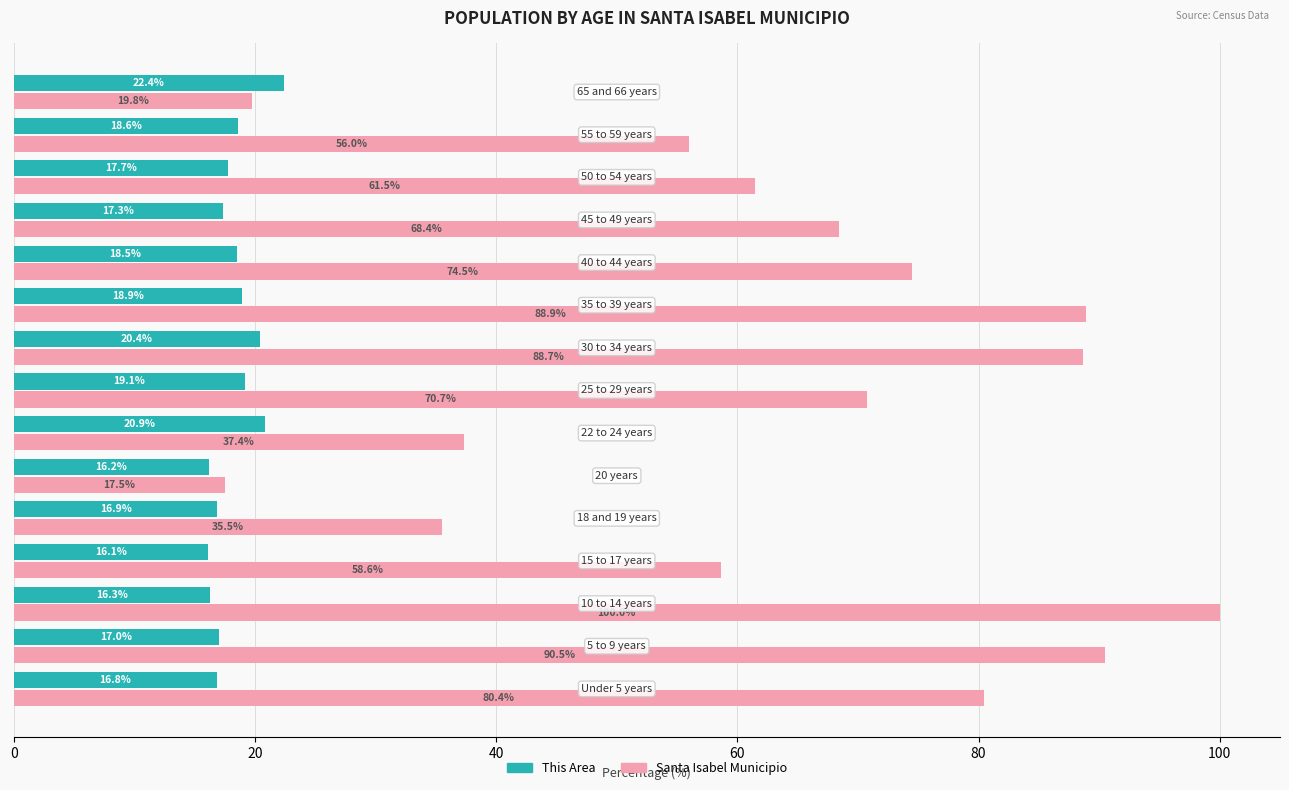

What is the lowest value of the This Area series?

16.1